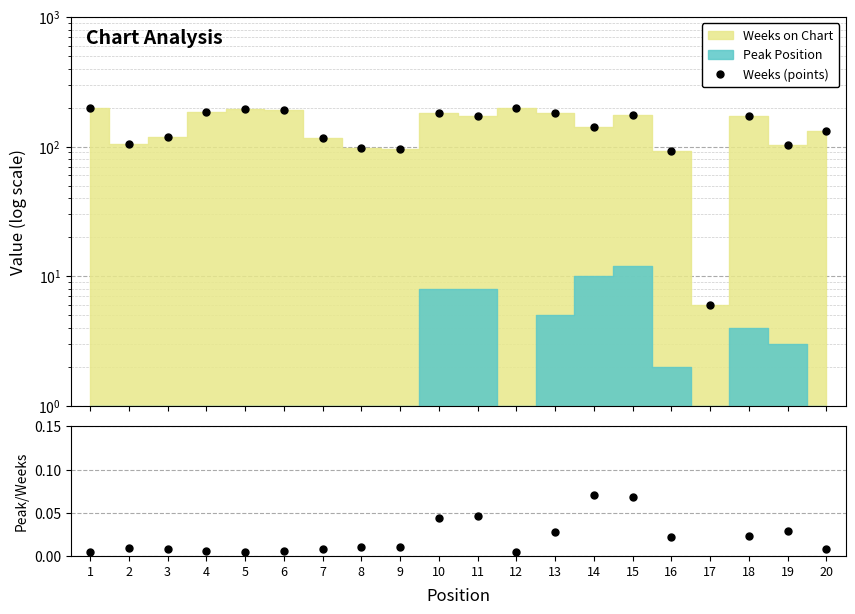

Where is the first local minimum for Weeks (points)?

2